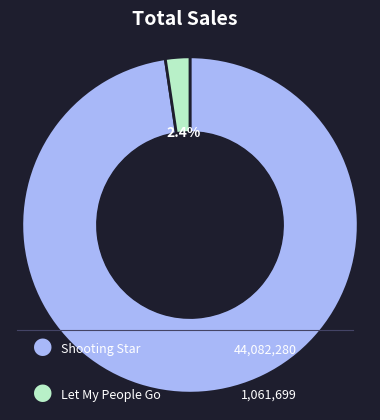

Is there a majority slice in this chart?

Yes